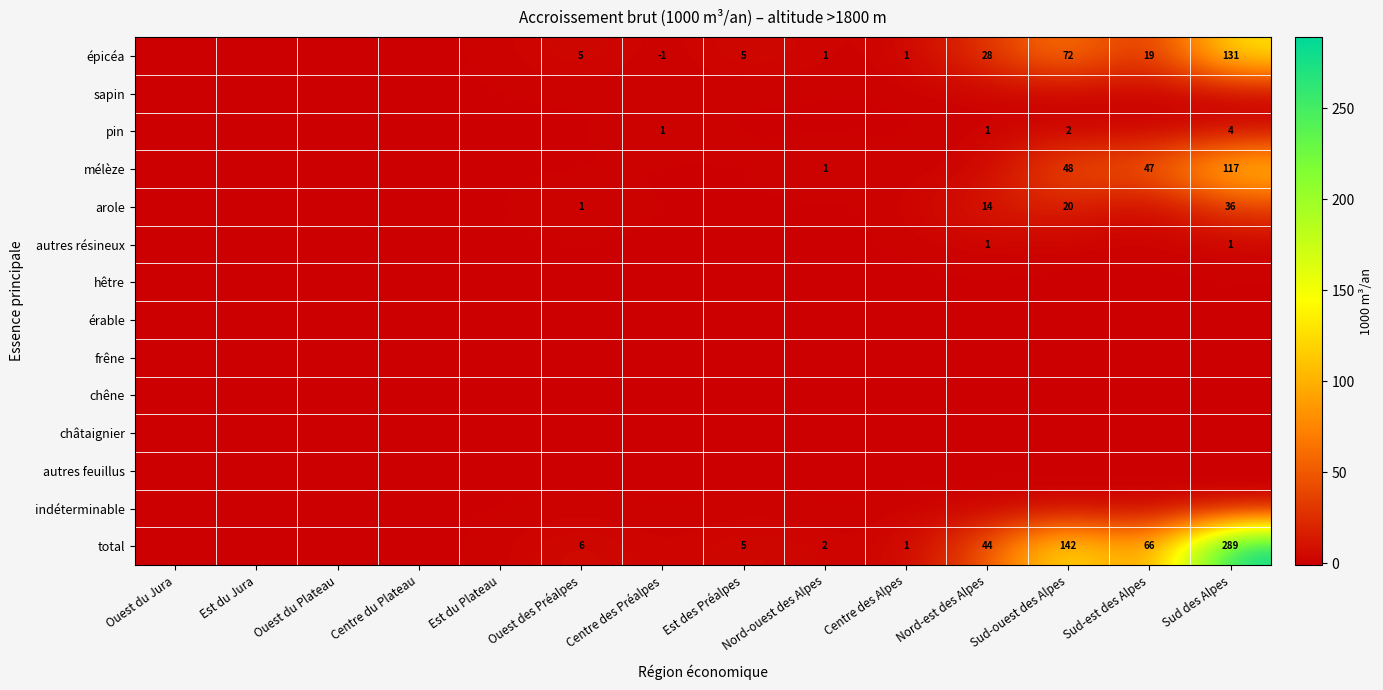

Count the number of data series in this chart.

14